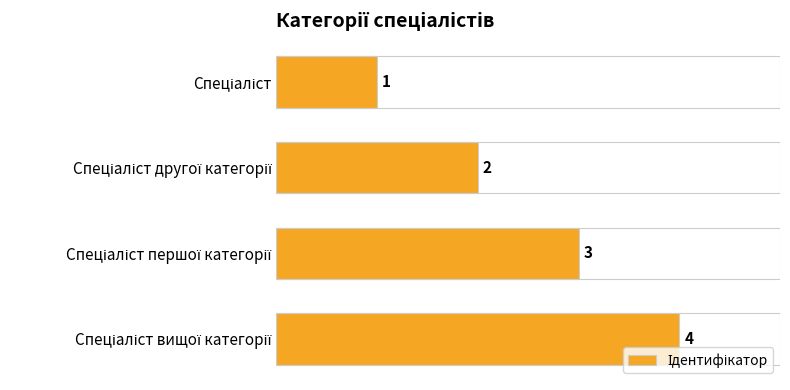

What is the difference between the maximum and minimum values?

3